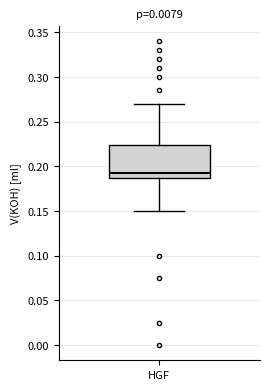

Where does the lower whisker of the box for HGF end on the y-axis? The values are not printed on the chart, so give them approximately, as read against the axis.

0.150